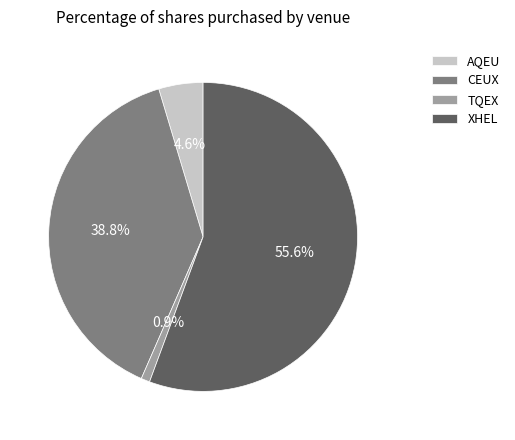

Which has a higher value, AQEU or CEUX?

CEUX